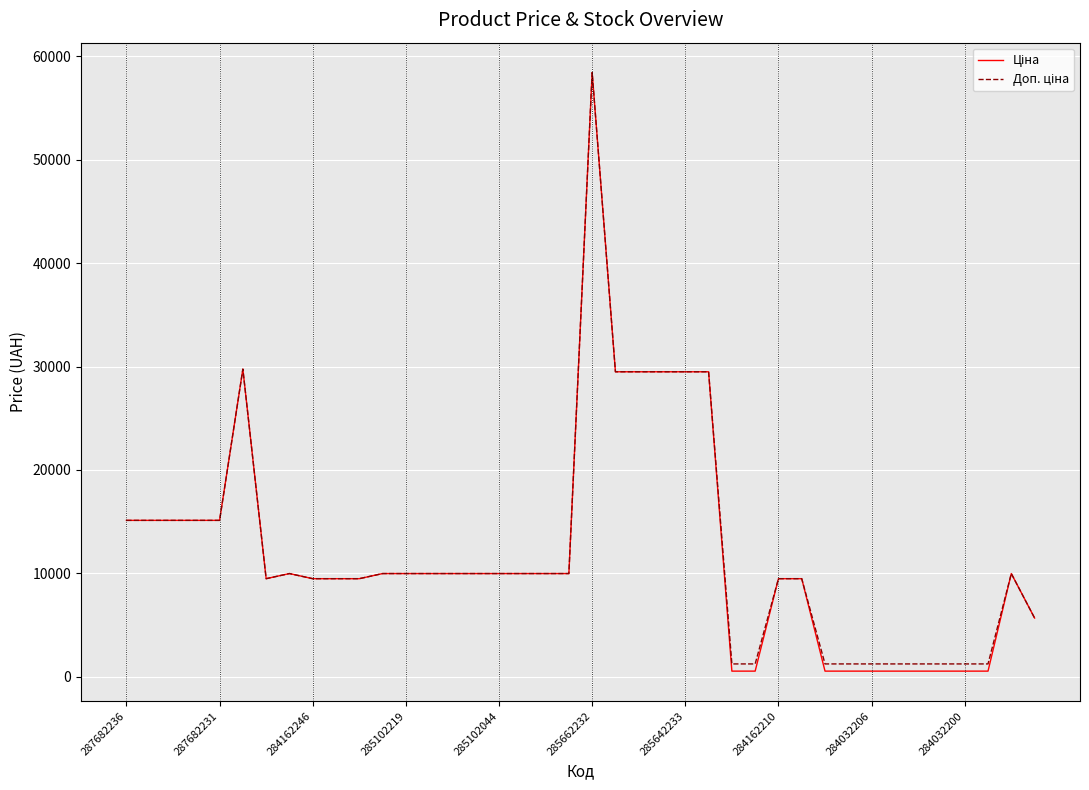

What is the maximum value shown in the chart?

58426.5